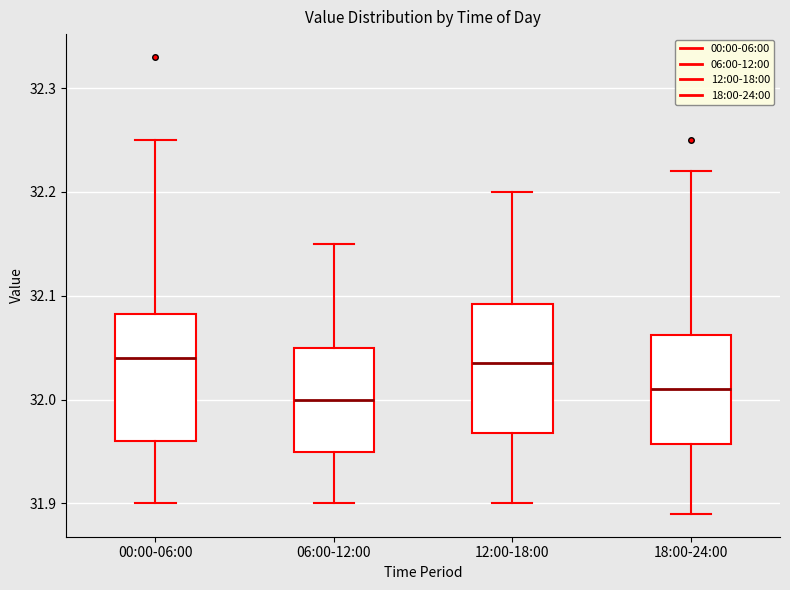

Reading left to right, read every box against the y-axis: the position of its median line, the range the box covers, and the ends of its whiskers. The values are not printed on the chart, so give them approximately, as read against the axis.

00:00-06:00: median 32.04, box 31.96 to 32.08, whiskers 31.90 to 32.25
06:00-12:00: median 32.00, box 31.95 to 32.05, whiskers 31.90 to 32.15
12:00-18:00: median 32.04, box 31.97 to 32.09, whiskers 31.90 to 32.20
18:00-24:00: median 32.01, box 31.96 to 32.06, whiskers 31.89 to 32.22